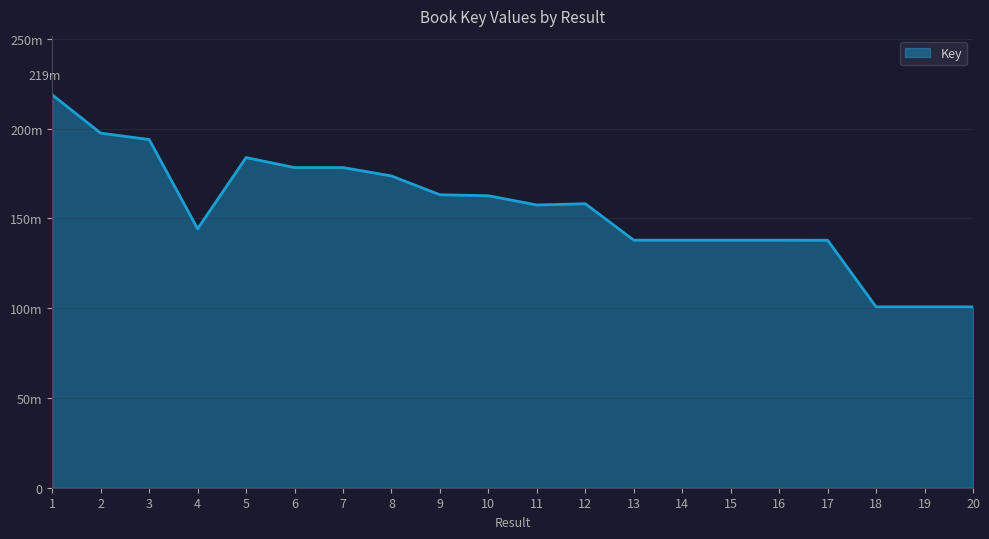

What is the sum of all values?

3101369039